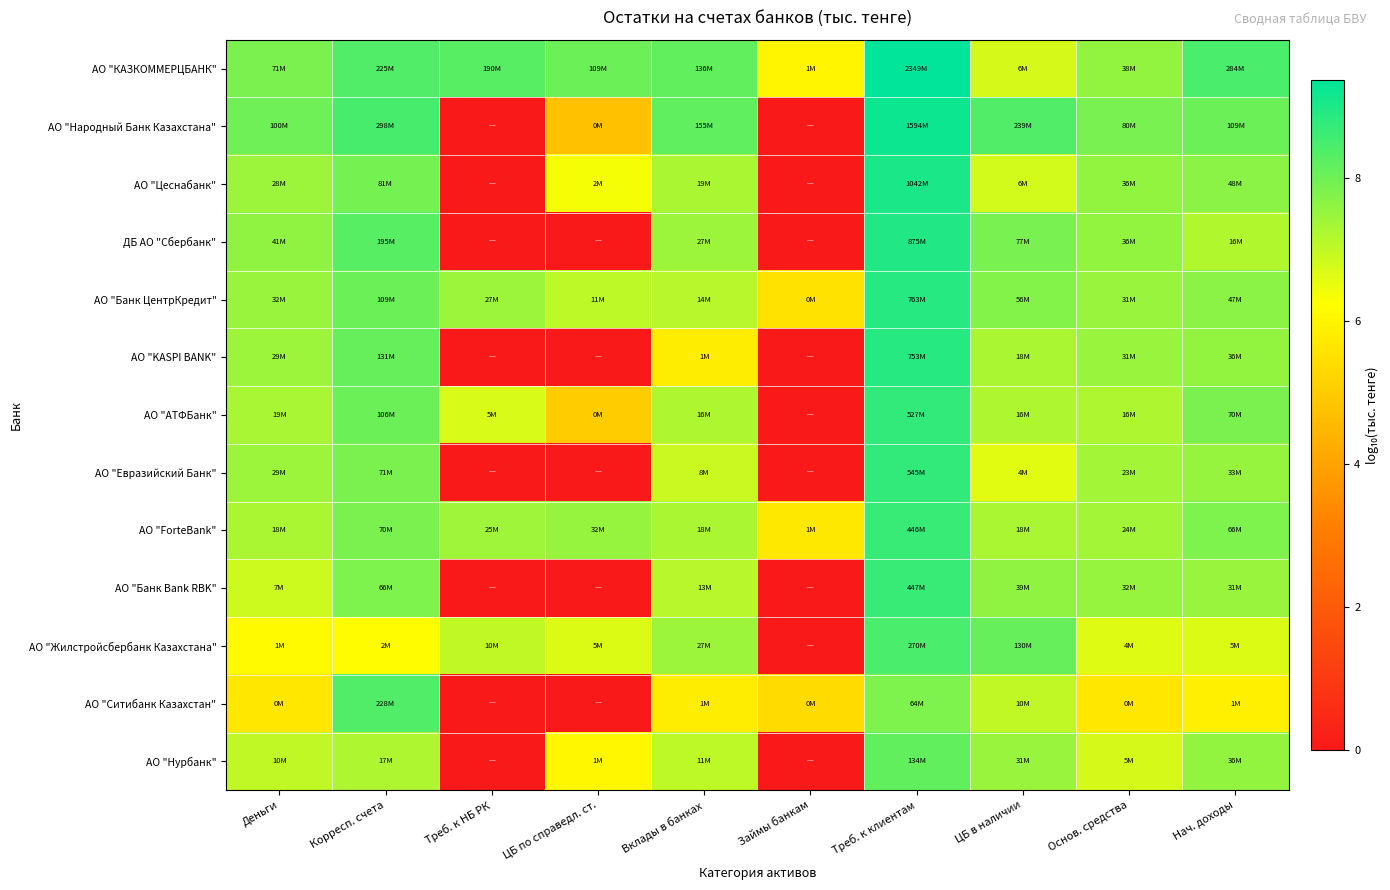

Rank the series at Вклады в банках from highest to lowest value.

АО "Народный Банк Казахстана", АО "КАЗКОММЕРЦБАНК", АО "Жилстройсбербанк Казахстана", ДБ АО "Сбербанк", АО "Цеснабанк", АО "ForteBank", АО "АТФБанк", АО "Банк ЦентрКредит", АО "Банк Bank RBK", АО "Нурбанк", АО "Евразийский Банк", АО "Ситибанк Казахстан", АО "KASPI BANK"